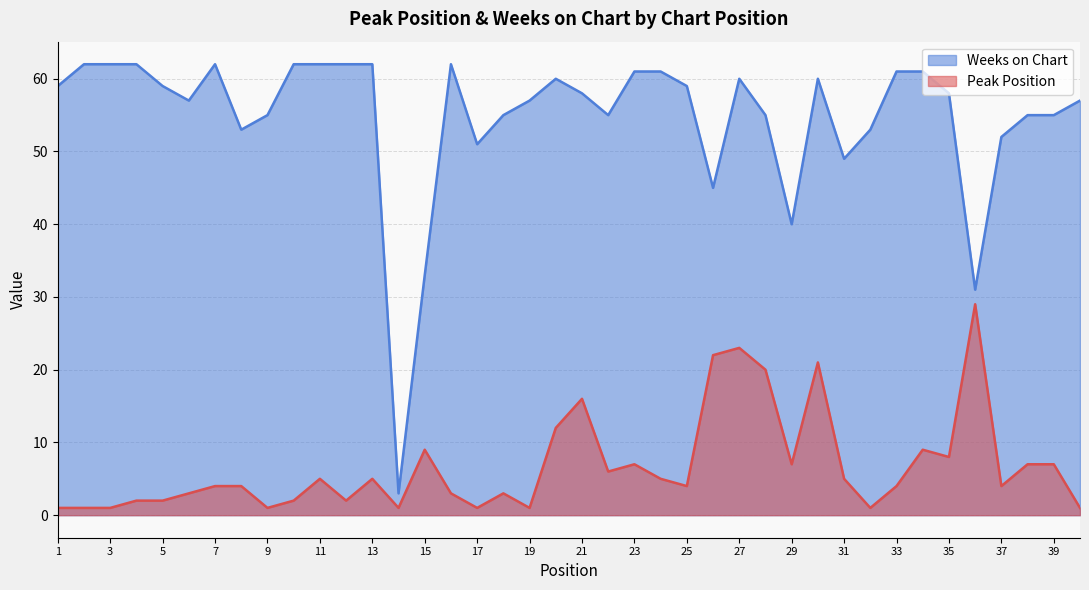

Which category has the highest value across all series?

2